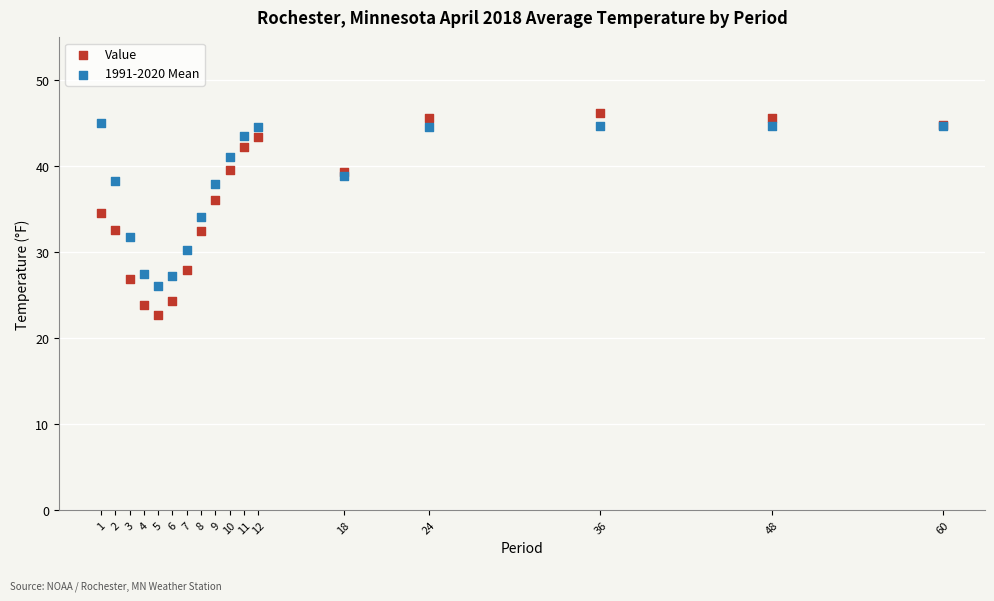

Which series contains the lowest Y value?

Value